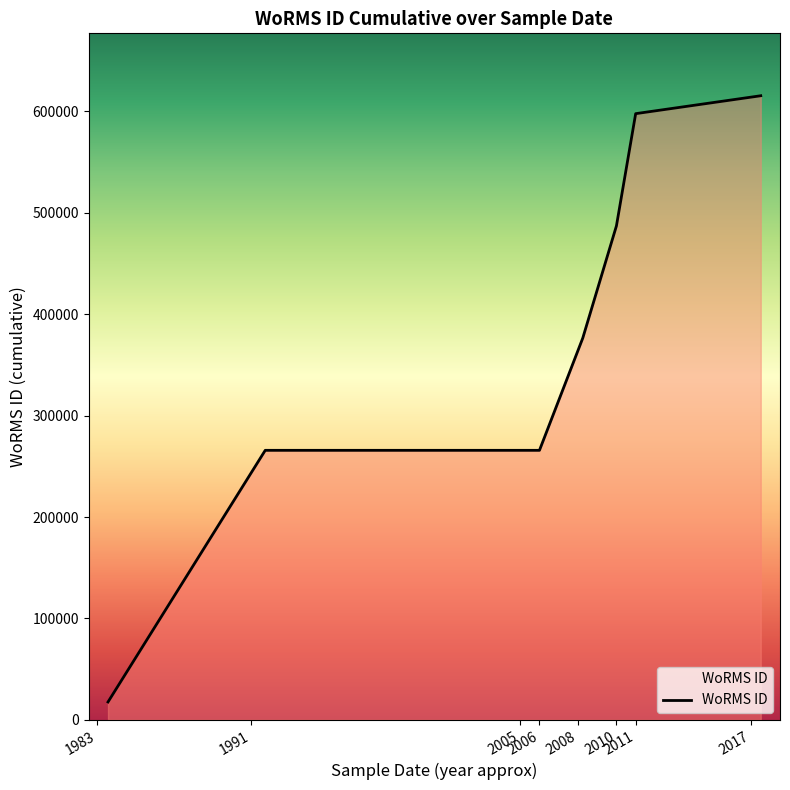

What is the greatest value displayed?

615391